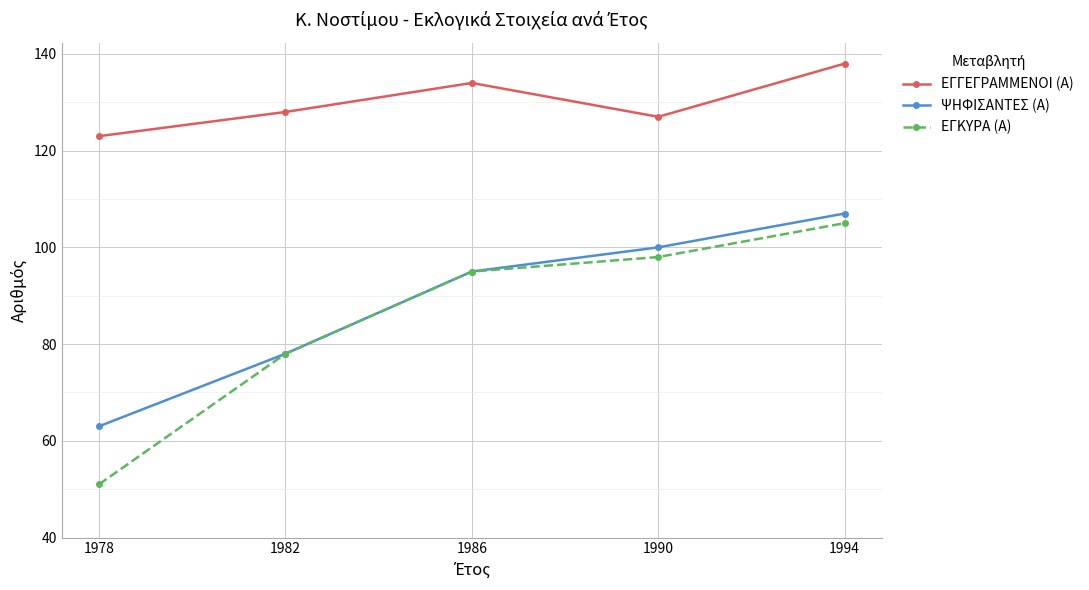

Reading left to right, transcribe all the data shown in this chart.

ΕΓΓΕΓΡΑΜΜΕΝΟΙ (Α): 123	128	134	127	138
ΨΗΦΙΣΑΝΤΕΣ (Α): 63	78	95	100	107
ΕΓΚΥΡΑ (Α): 51	78	95	98	105